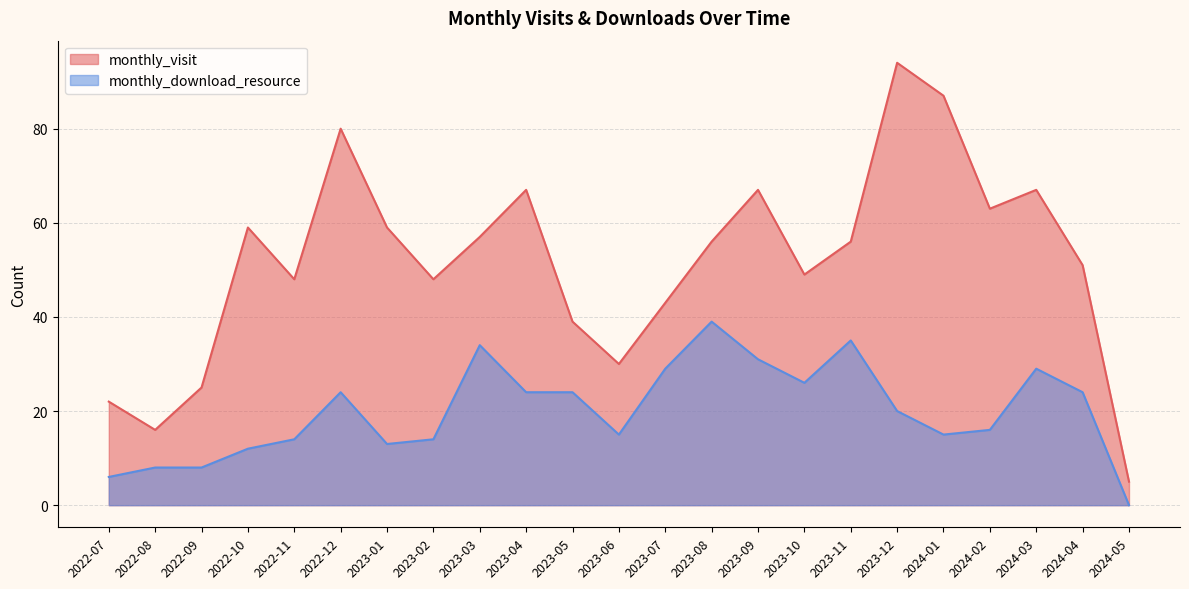

At which category does monthly_download_resource reach its first local peak?

2022-12